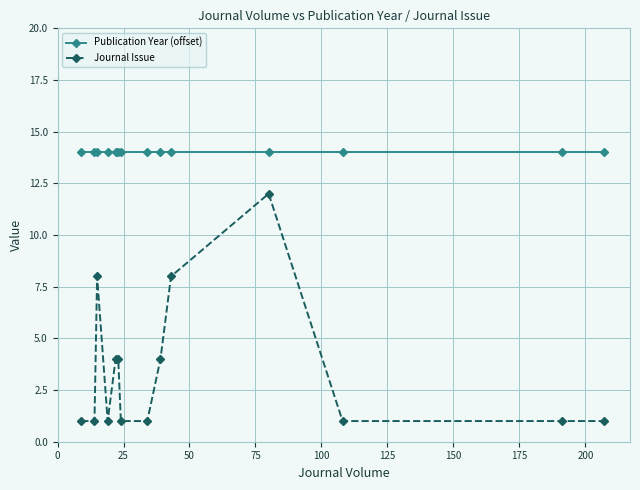

What is the highest value of the Publication Year (offset) series?

14